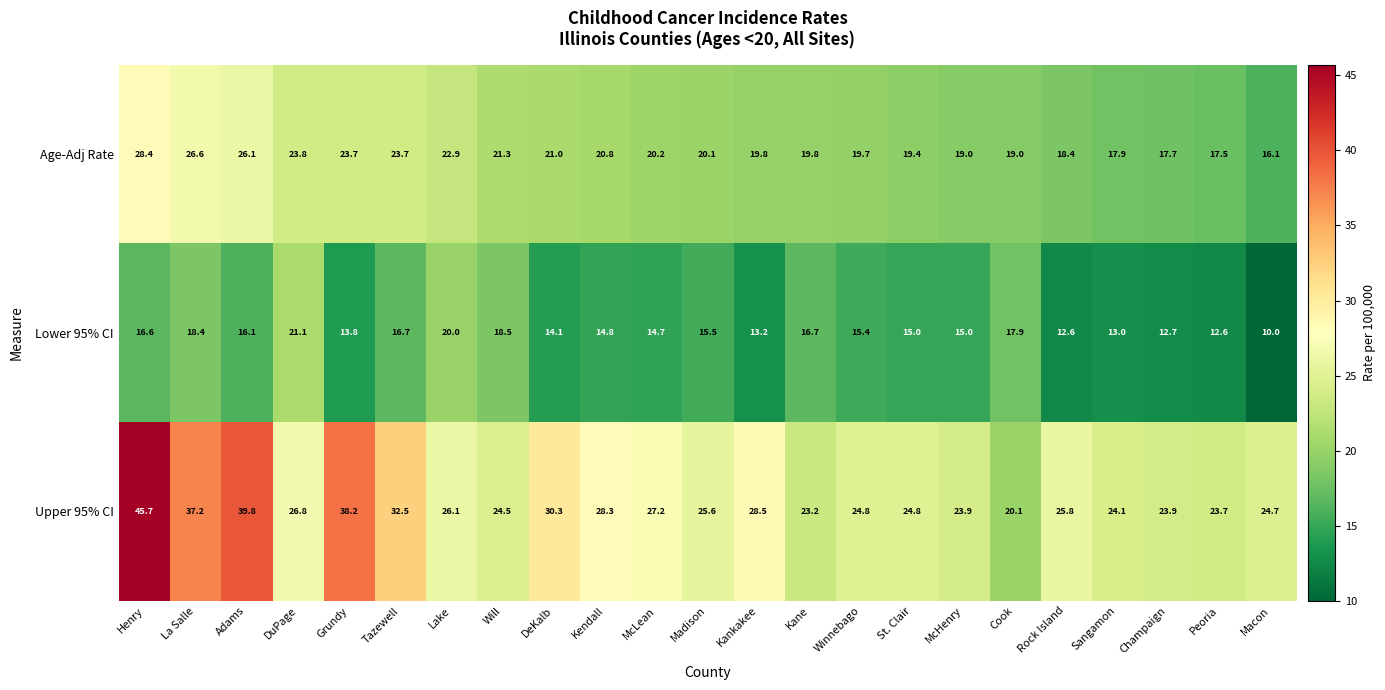

The value of Upper 95% CI at Tazewell is 32.5. True or false?

True